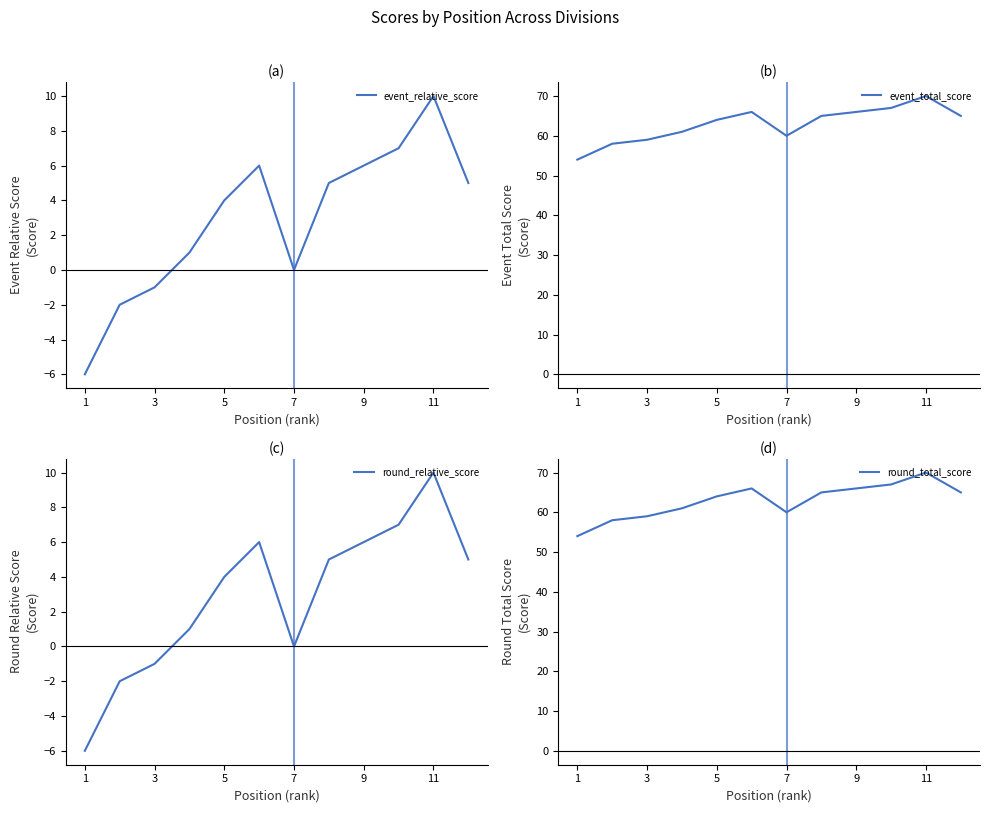

The value of event_relative_score at 5 is 4. True or false?

True